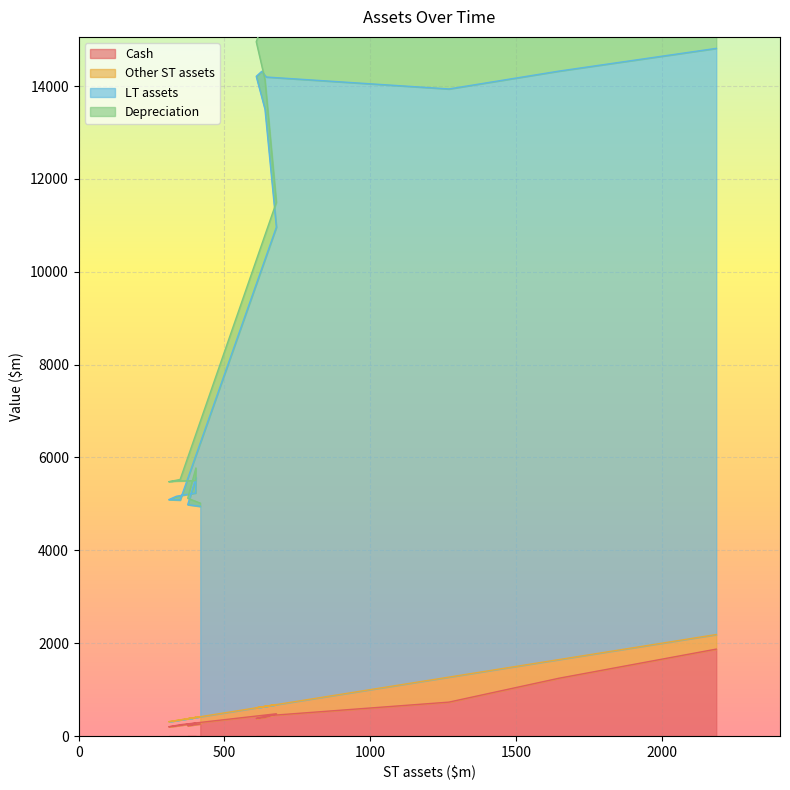

What is the approximate value of LT assets at ST assets?

4947.0